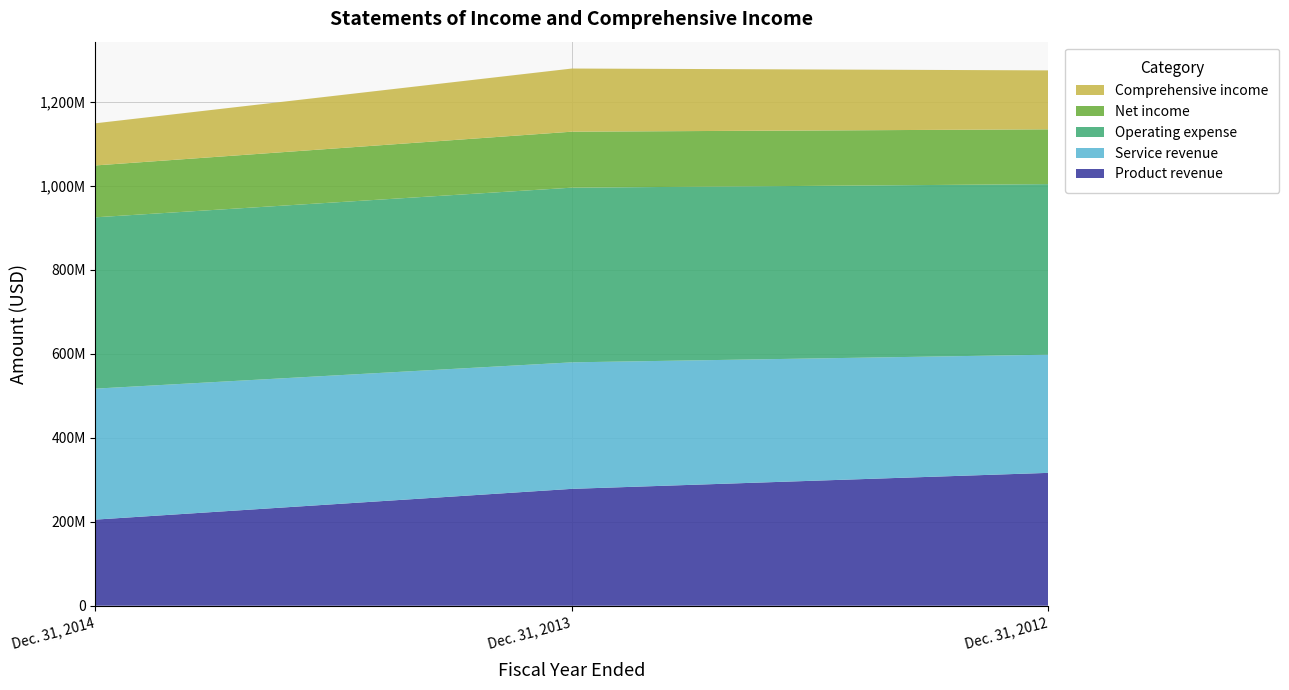

Reading left to right, what are all the values shown in this chart?

Product revenue: 205070319	278319450	316421596
Service revenue: 311931955	301326007	281417191
Operating expense: 408070311	416029942	406232938
Net income: 123508355	133328172	130546535
Comprehensive income: 100379813	150405929	140386550